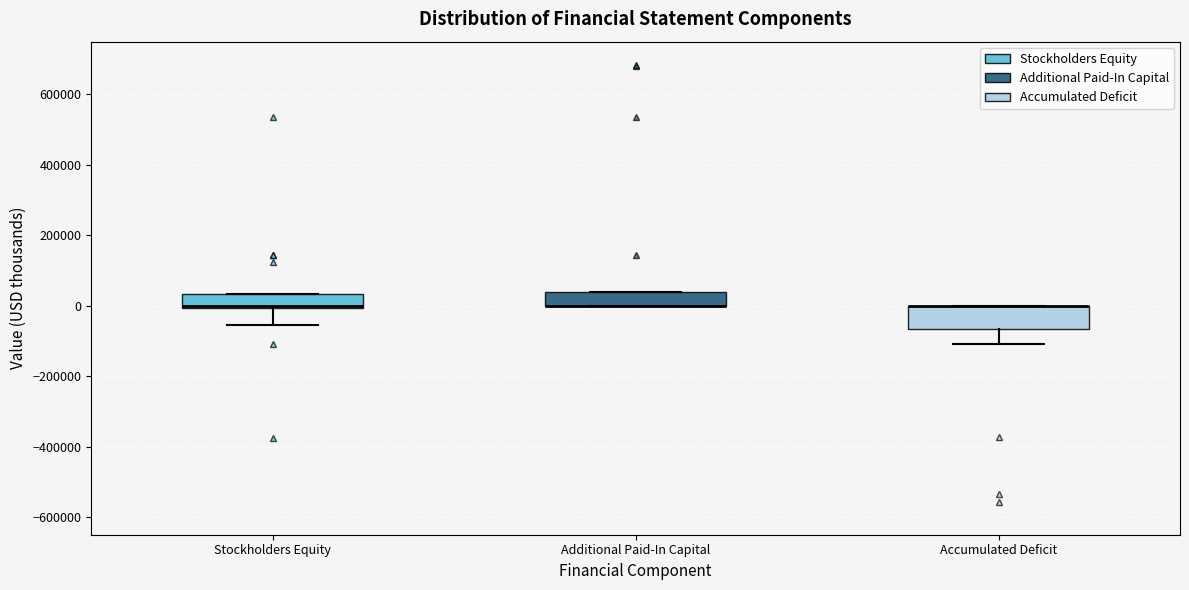

Which box is the tallest, from its lower edge to its upper edge?

Accumulated Deficit